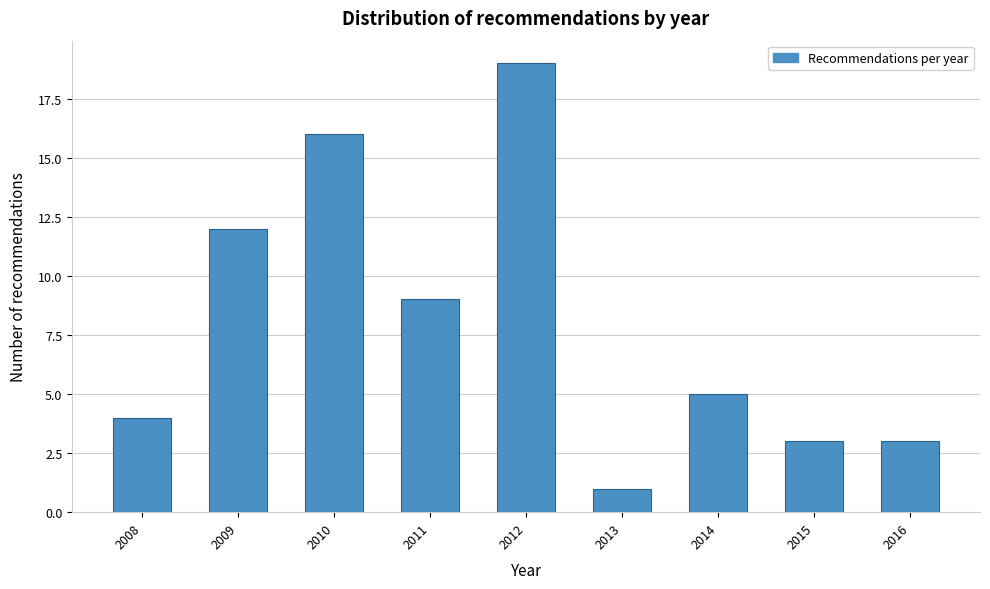

Reading left to right, transcribe all the data shown in this chart.

4	12	16	9	19	1	5	3	3